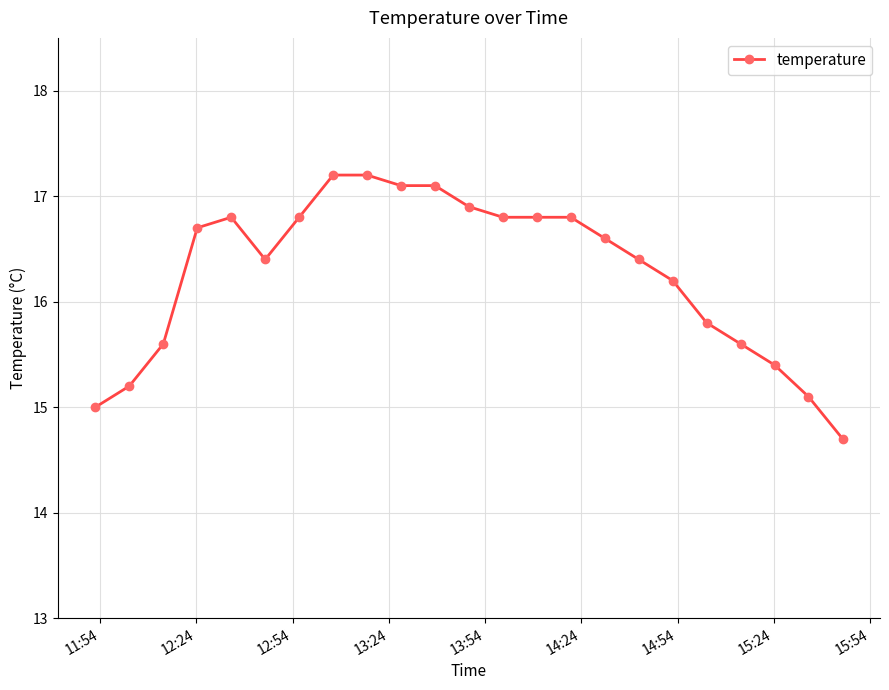

What is the value of the 7th point from the left?

16.8